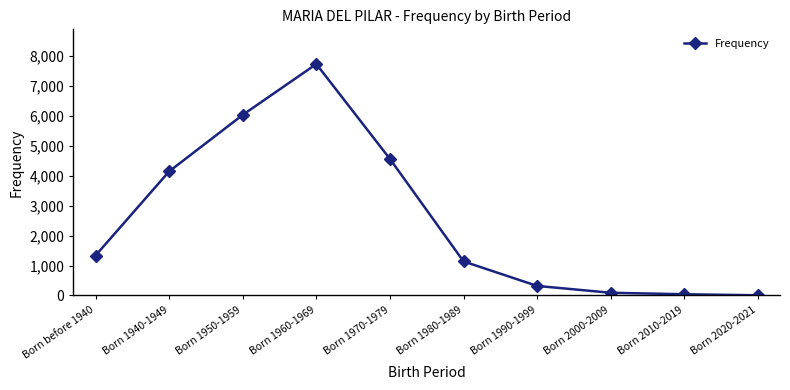

Is it true that the value at Born 2000-2009 is 88?

True